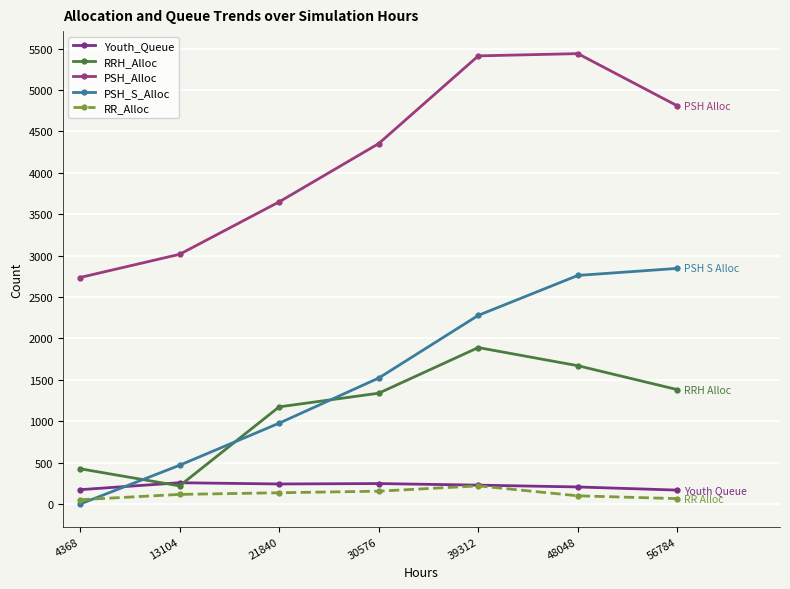

How many data points in RRH_Alloc are less than 1339?

3